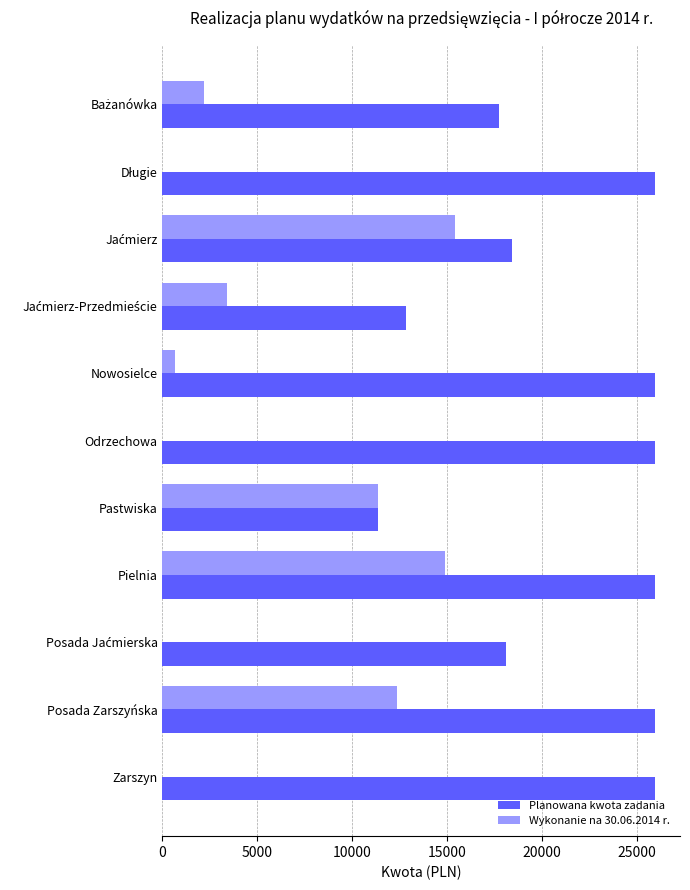

What is the sum of all Planowana kwota zadania values?

234500.6